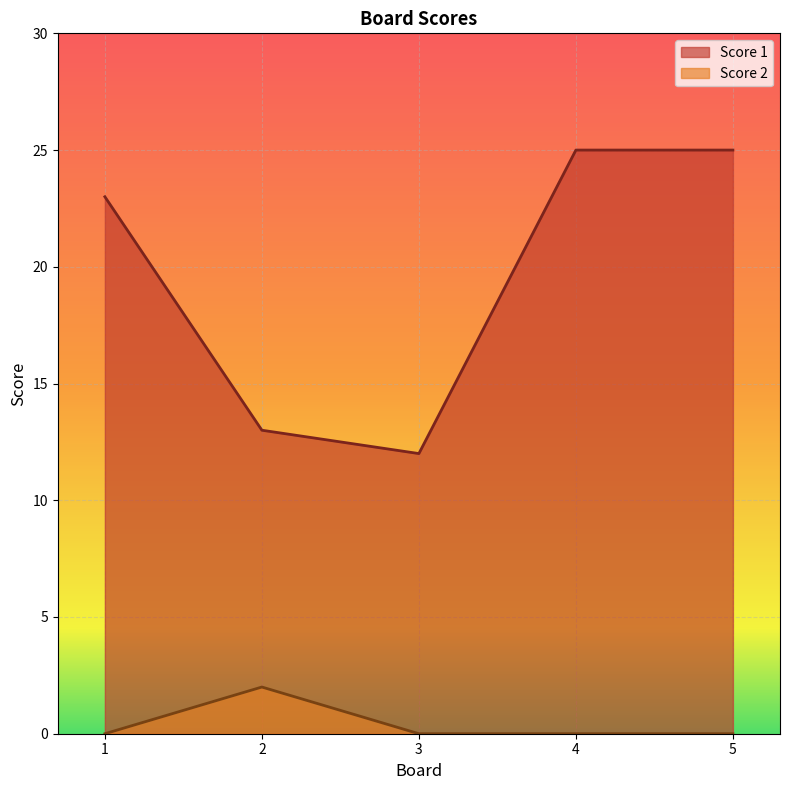

Is the value of Score 2 at 4 greater than the value of Score 1 at 1?

No